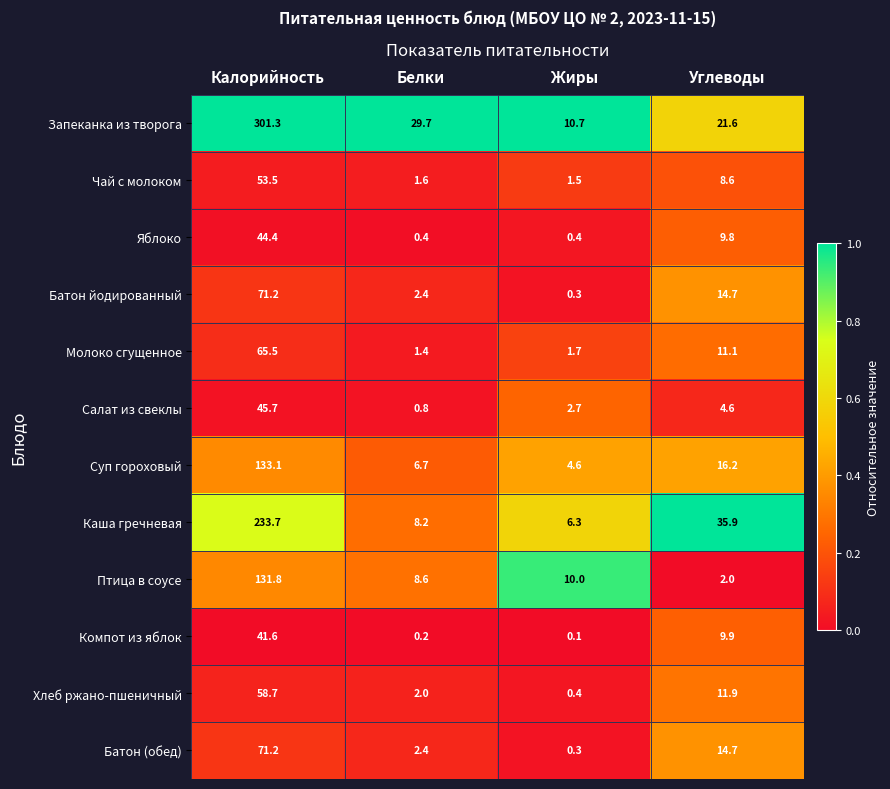

Where does the Батон йодированный series first go above 14?

Калорийность